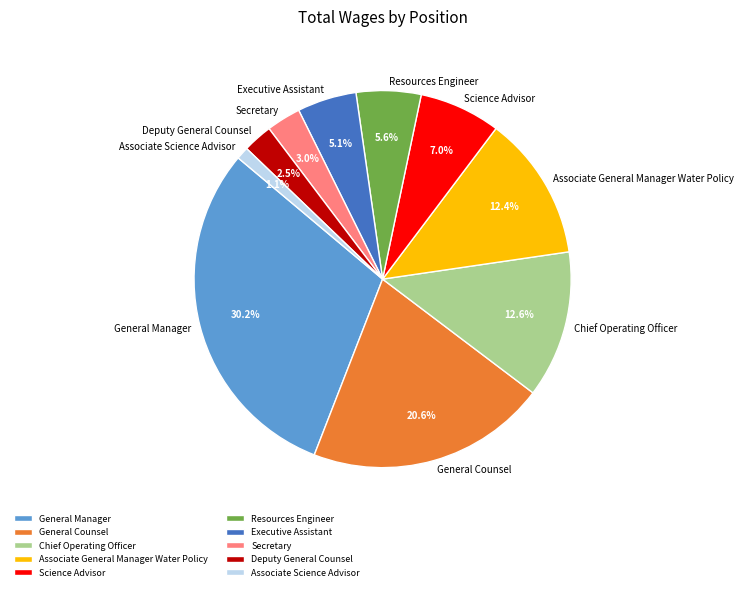

How many segments does this pie chart have?

10